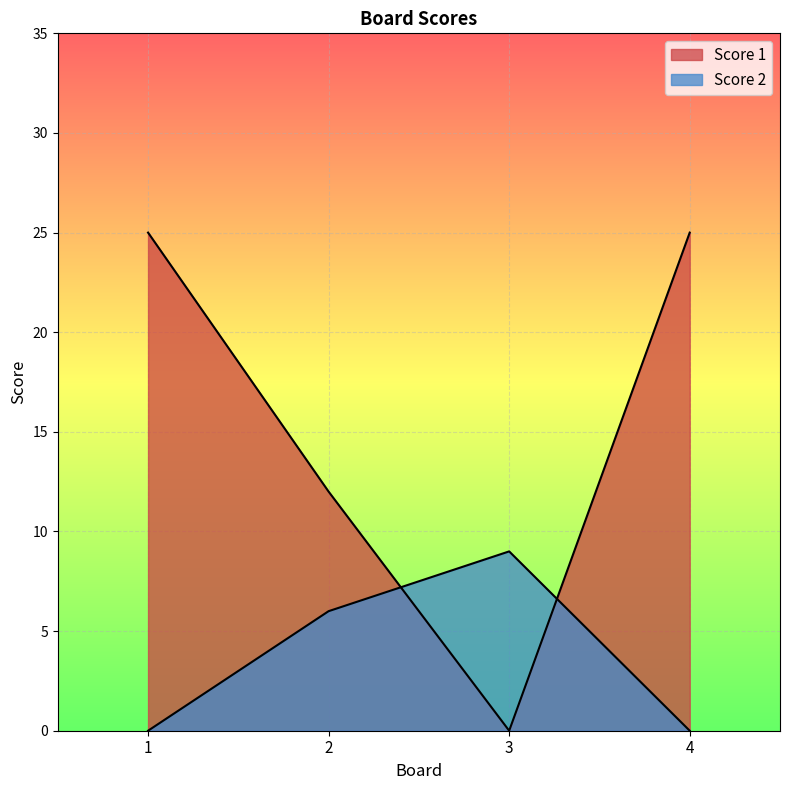

Does the chart display data point markers on the line(s)?

No